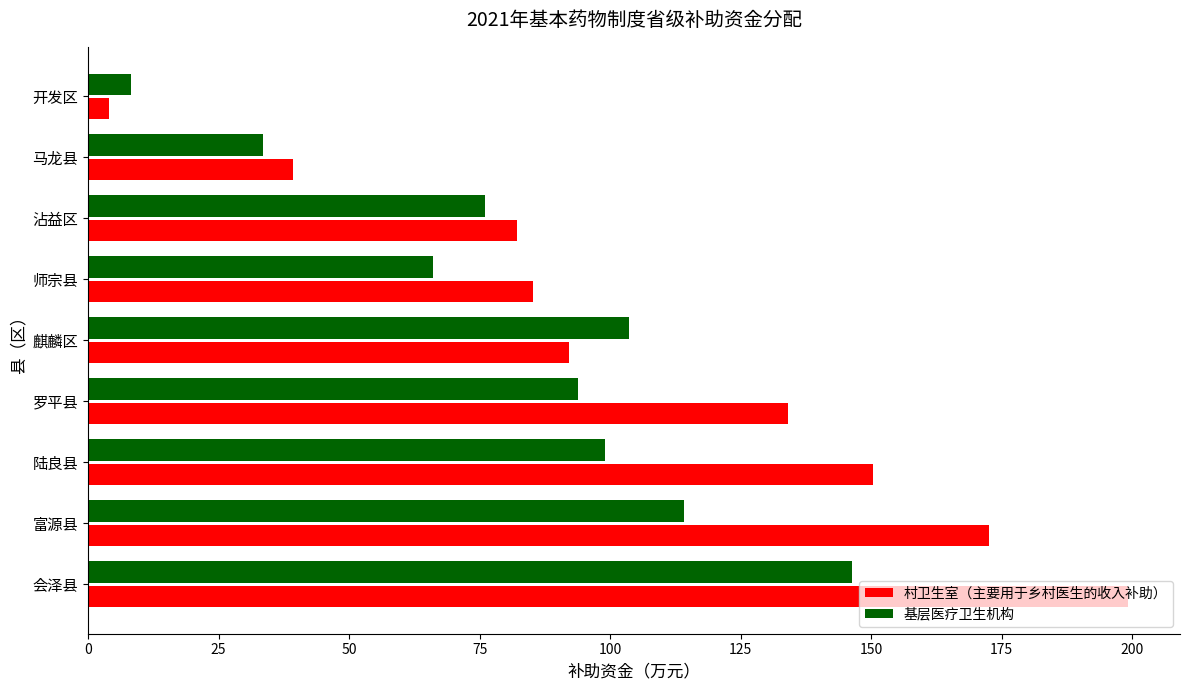

Is it true that 基层医疗卫生机构 equals 150.6 at 富源县?

False